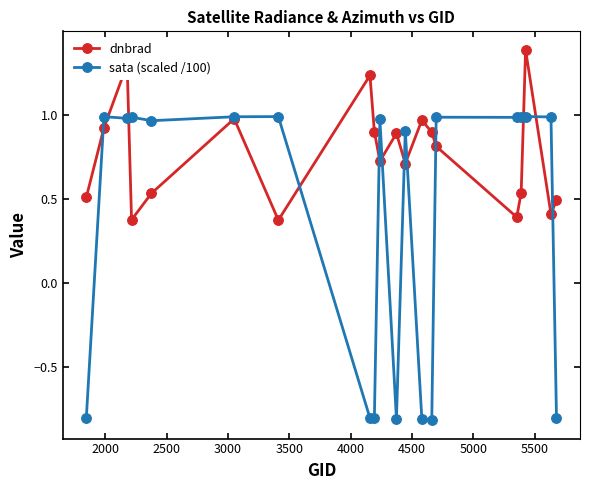

In dnbrad, how many points are higher than both neighbors (excluding endpoints)?

6